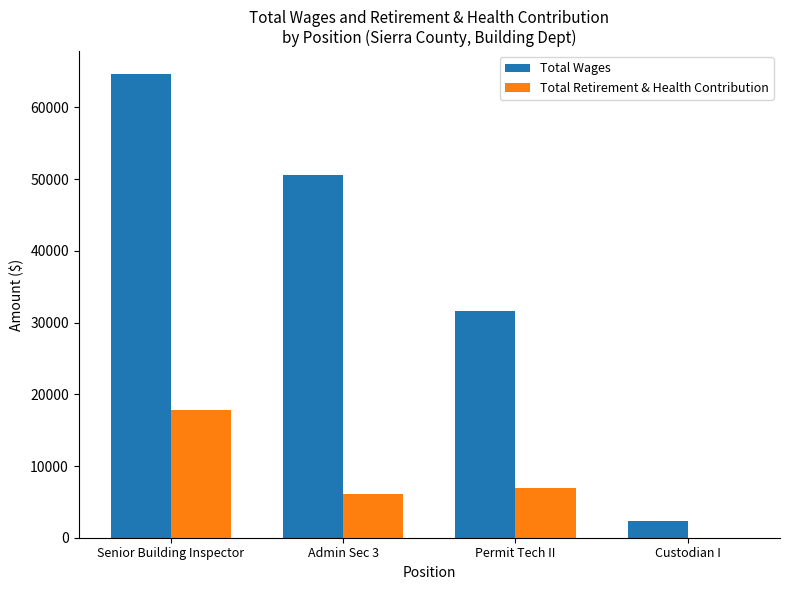

Is it true that Total Retirement & Health Contribution equals 6964 at Permit Tech II?

True